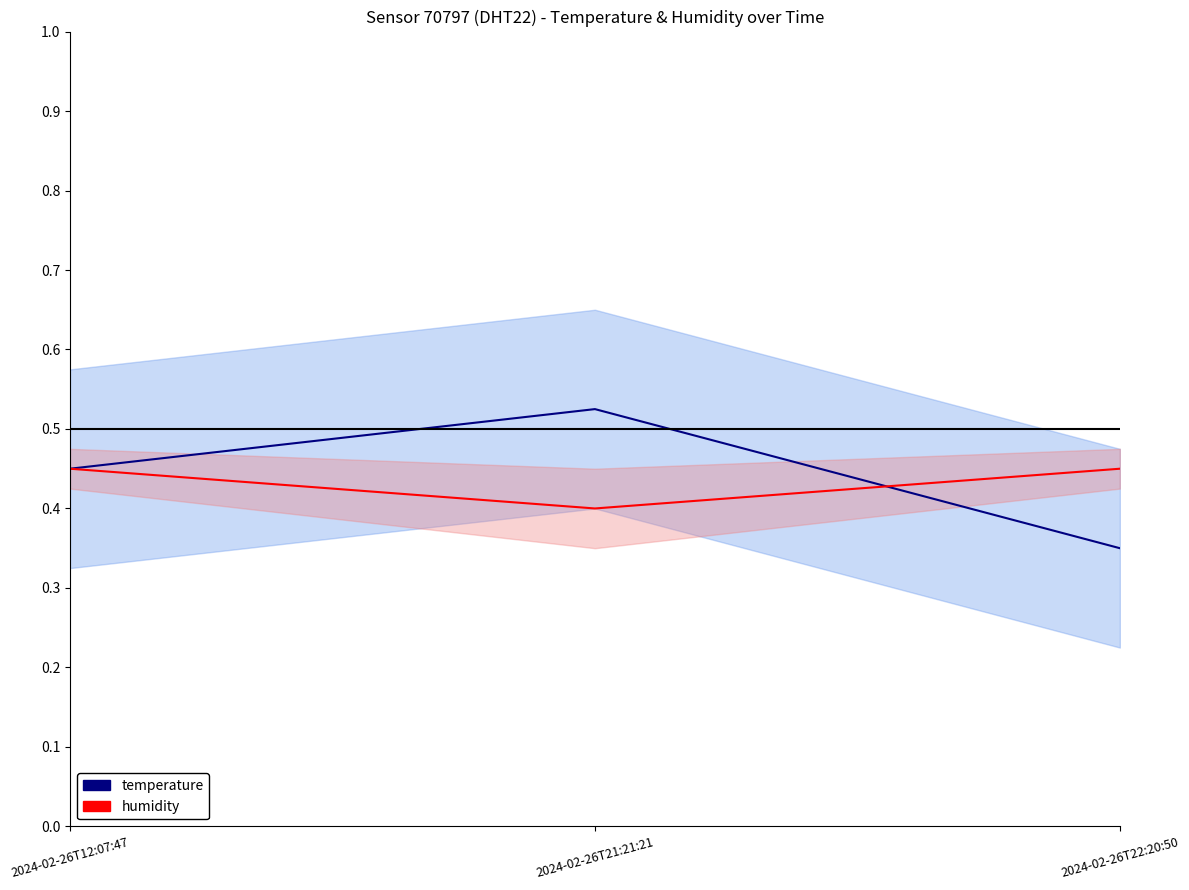

Where is humidity nearest to the value 0?

2024-02-26T21:21:21